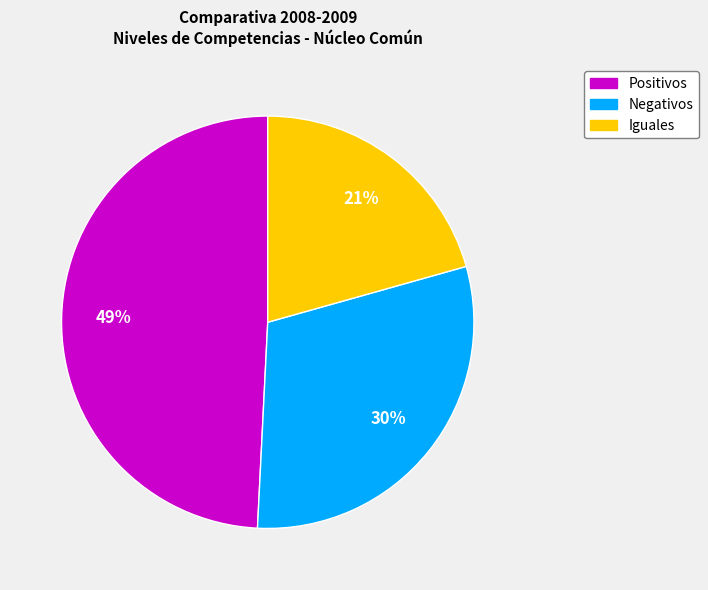

To the nearest percent, what portion does Negativos represent?

30%